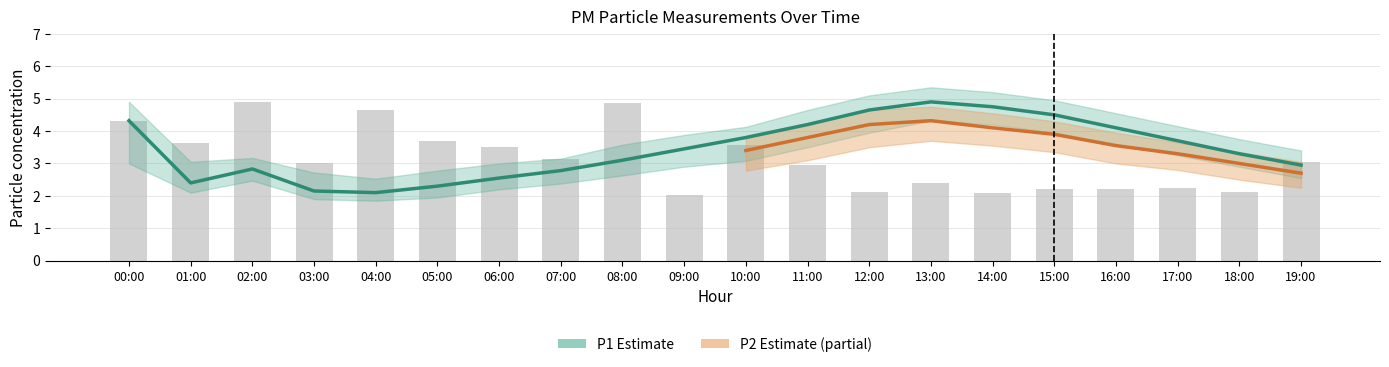

At how many categories does at least one series exceed 2?

20